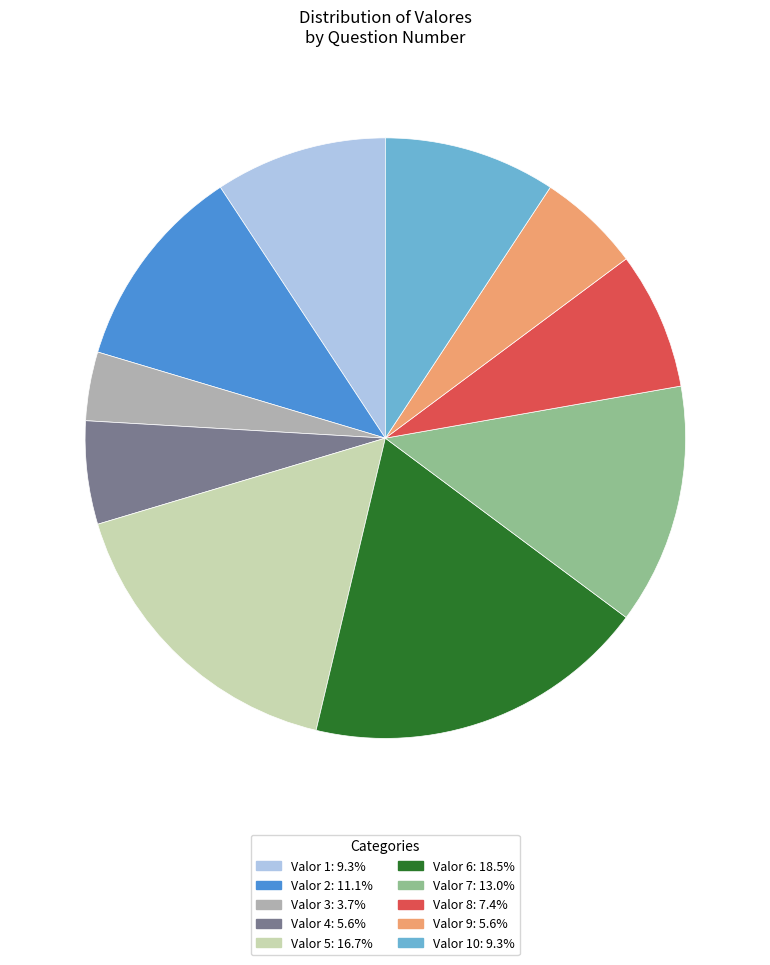

How many slices are in this pie chart?

10